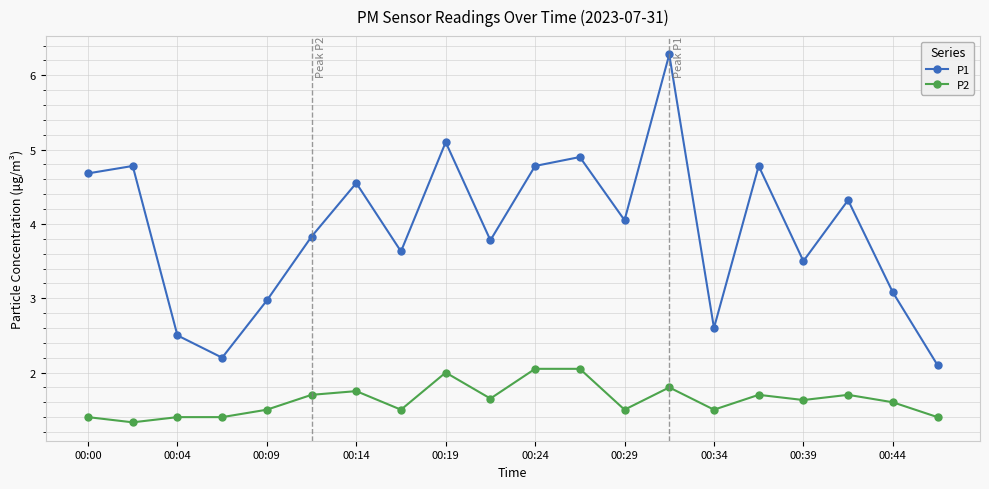

What is the value of the P2 point at the 6th from the left?

1.7